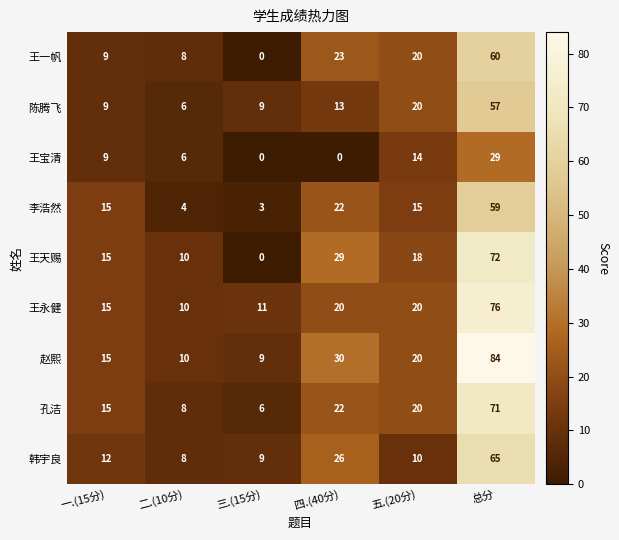

At which category does the chart reach its peak across all series?

总分